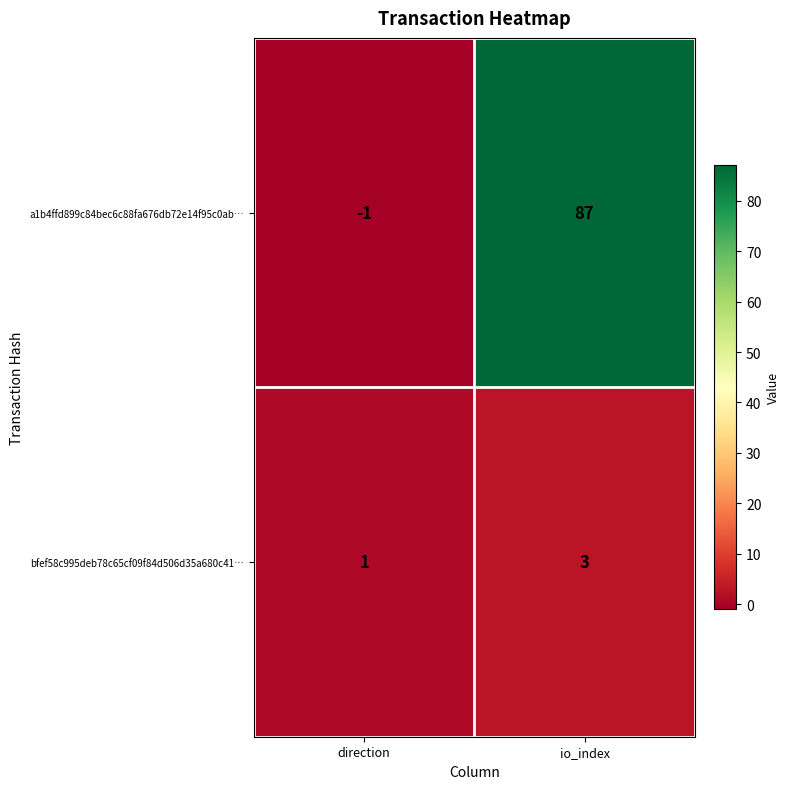

Which series has the largest total across all categories?

a1b4ffd899c84bec6c88fa676db72e14f95c0ab…